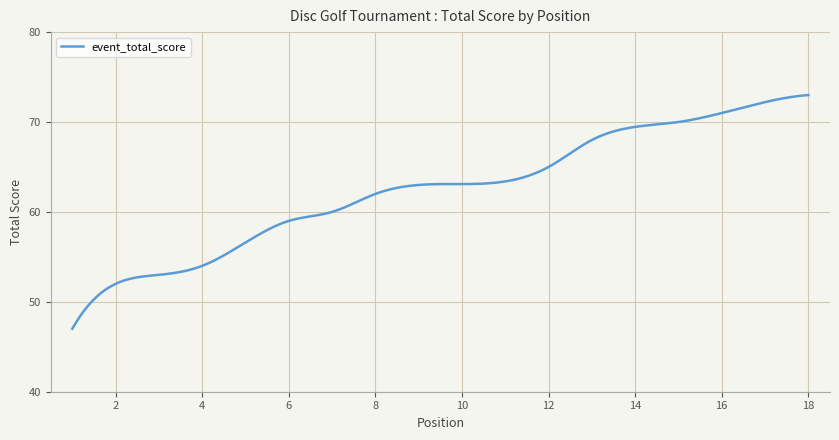

What is the difference between the maximum and minimum values?

26.0